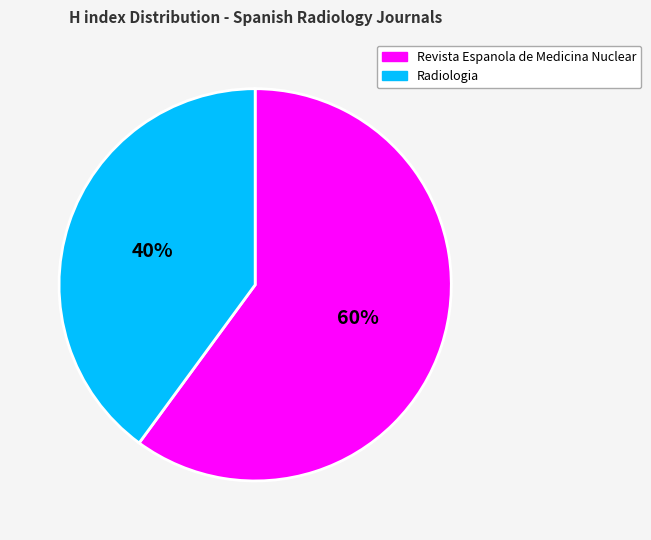

Count the number of slices in the pie.

2